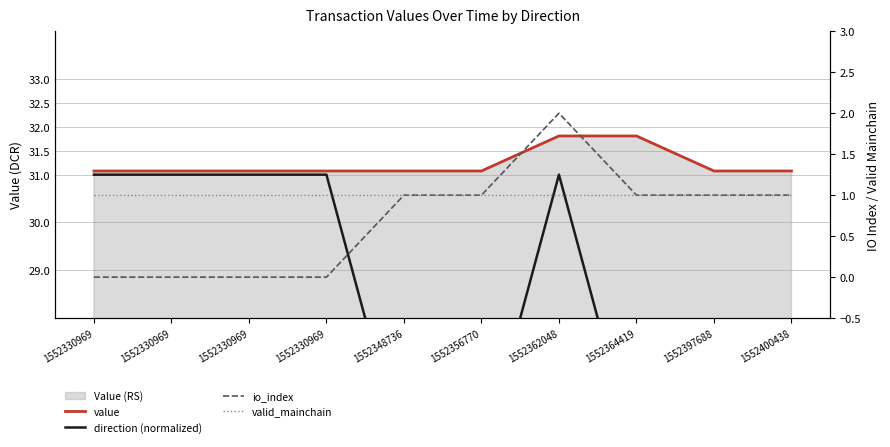

Which series has the widest spread of values?

direction (normalized)